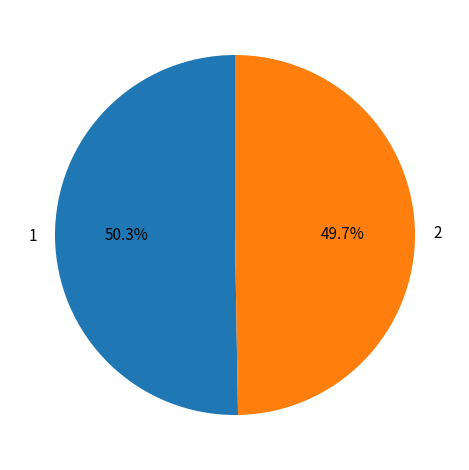

How many segments does this pie chart have?

2